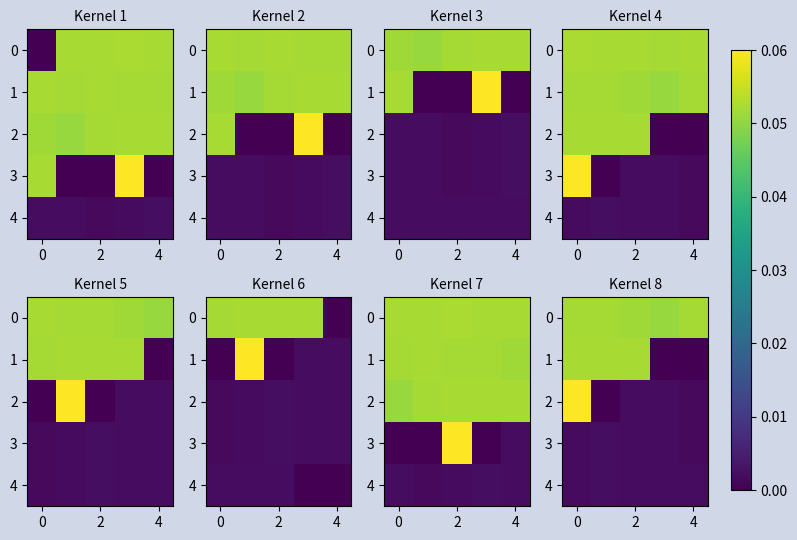

At how many categories does at least one series exceed 0?

5